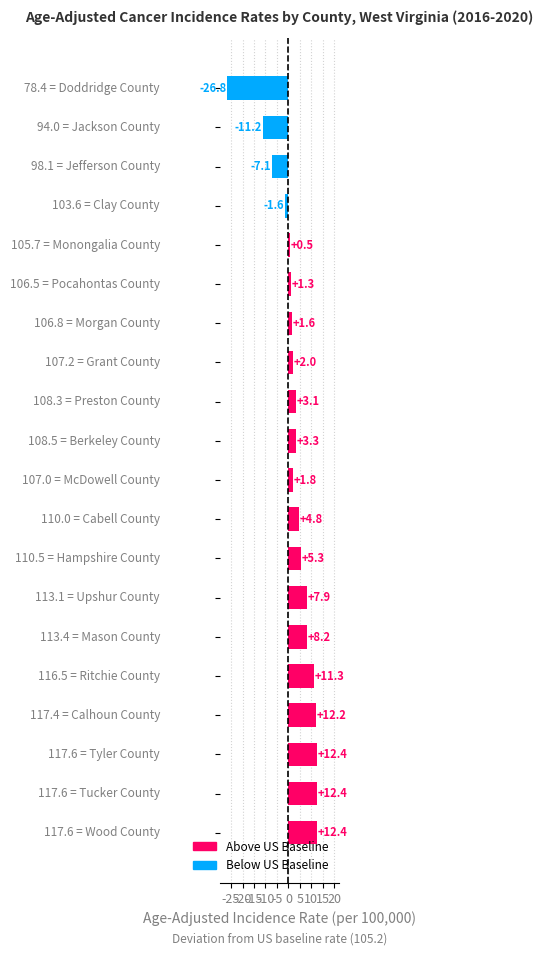

What is the sum of all values?

53.8